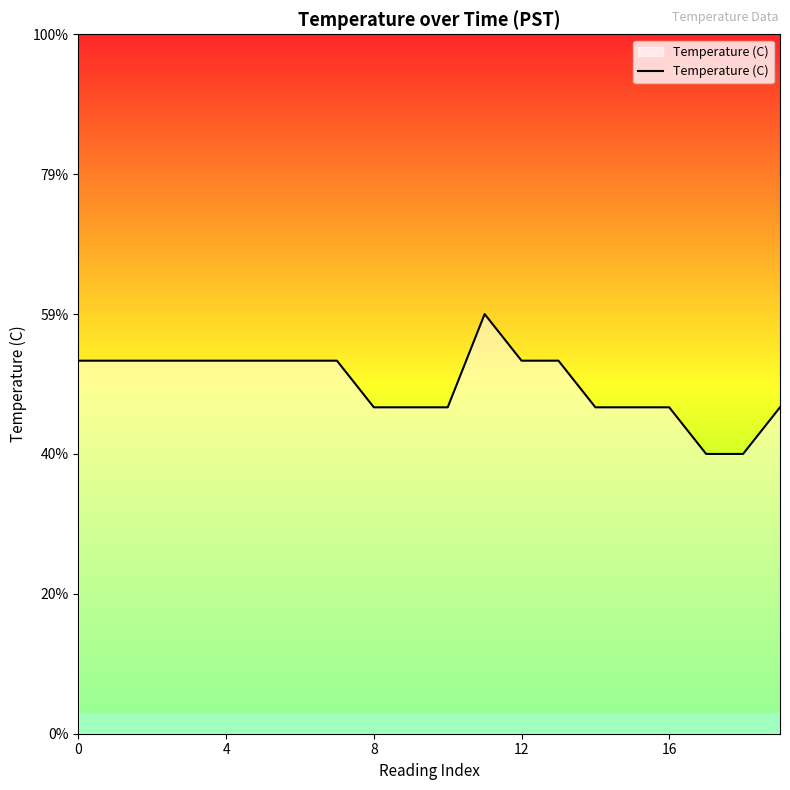

Does the chart display data point markers on the line(s)?

No